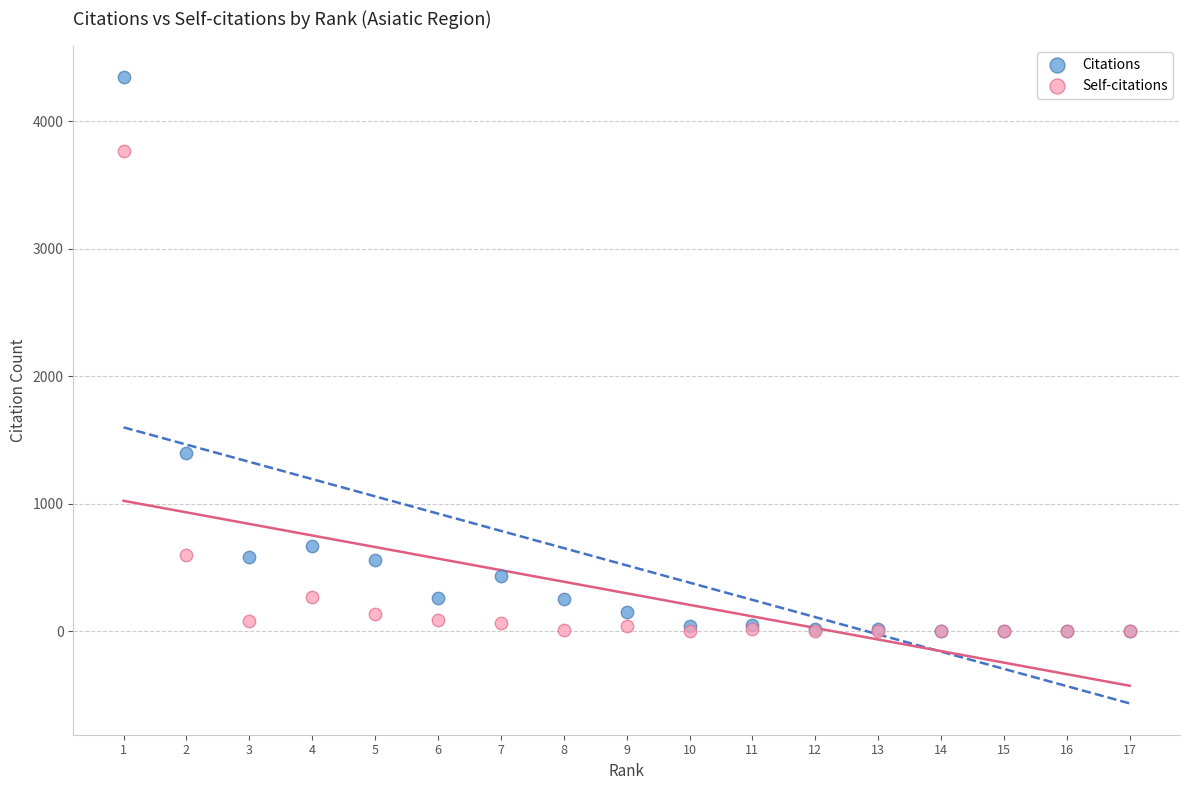

What are all the series names shown in the legend?

Citations, Self-citations